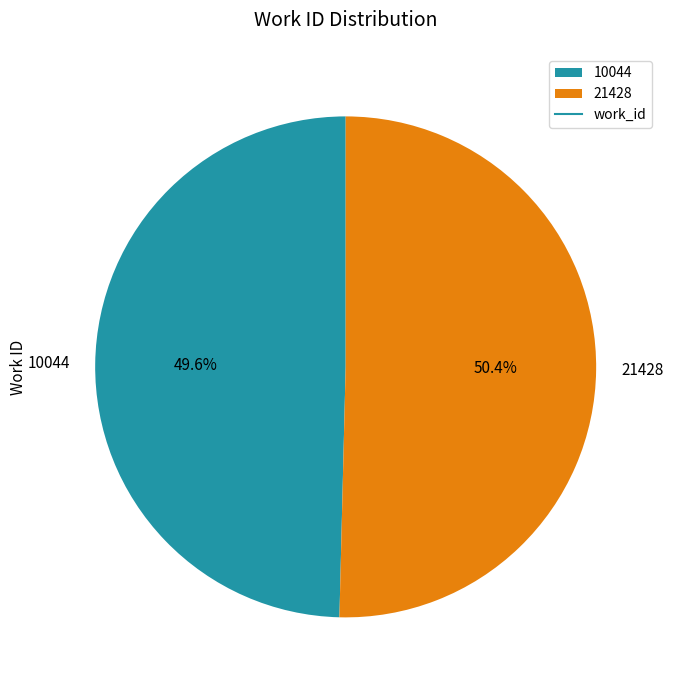

Which category accounts for the majority?

21428